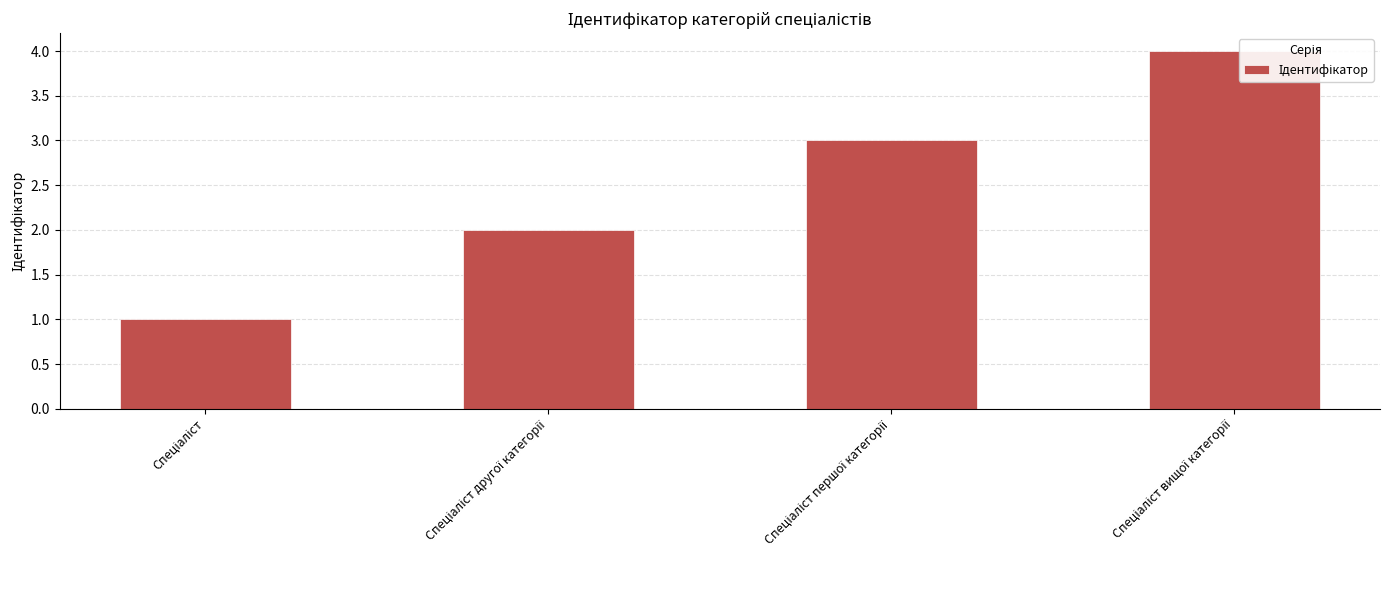

What is the value of the 3rd bar from the left?

3